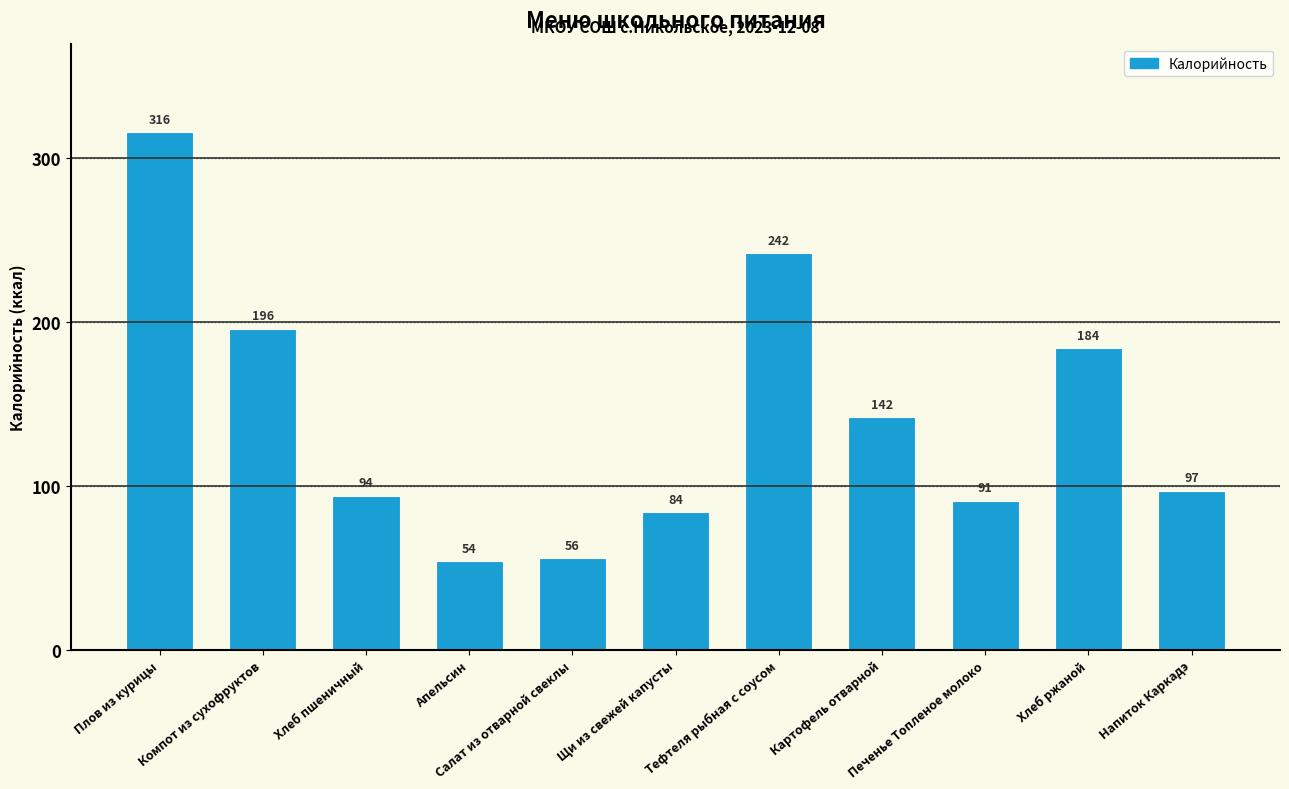

Reading left to right, transcribe all the data shown in this chart.

316	196	94	54	56	84	242	142	91	184	97